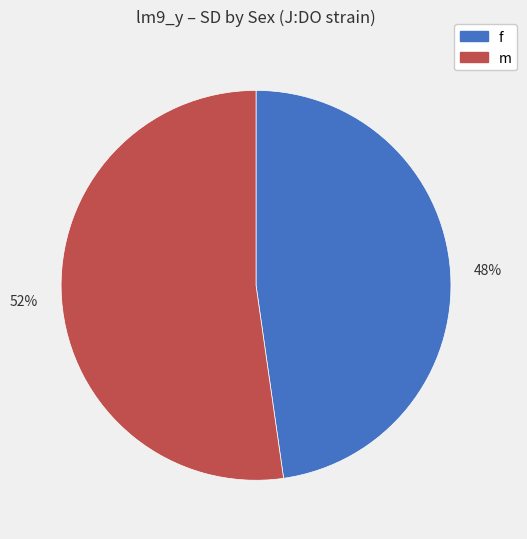

Is it true that 52% is 52% of the pie?

True